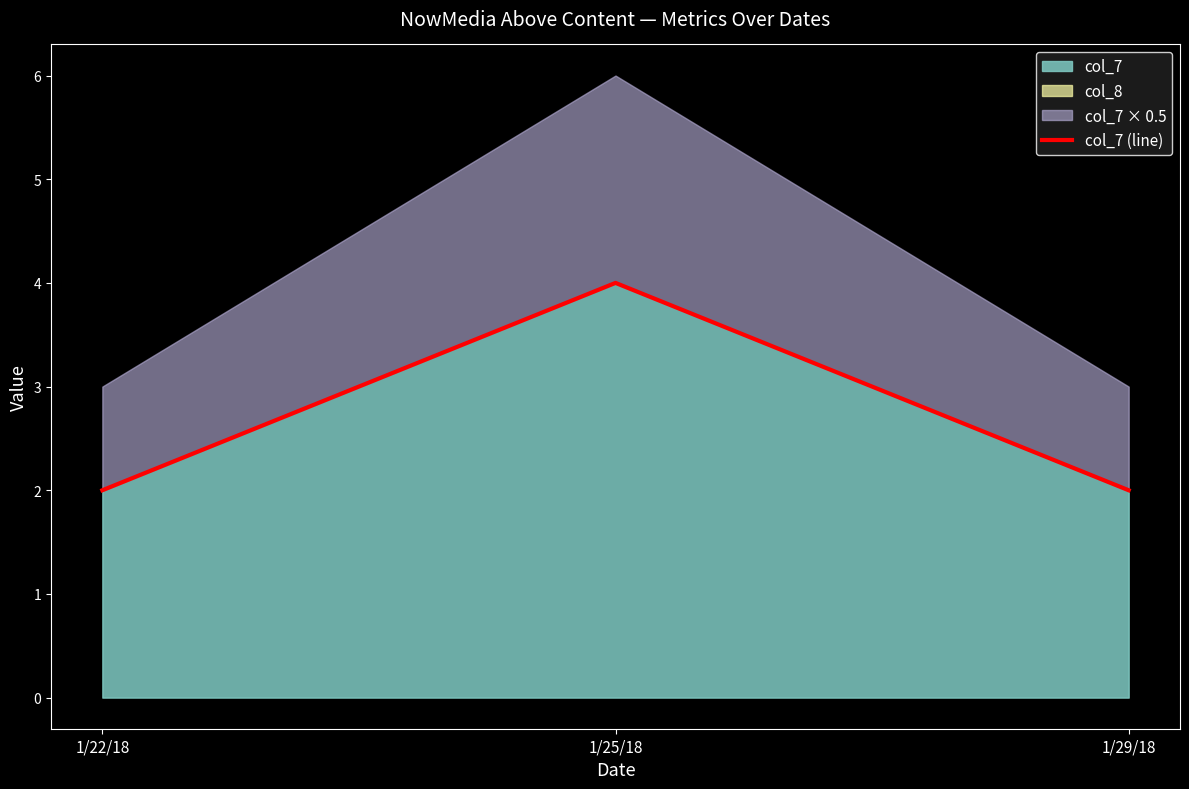

What is the approximate value at 1/29/18?

2